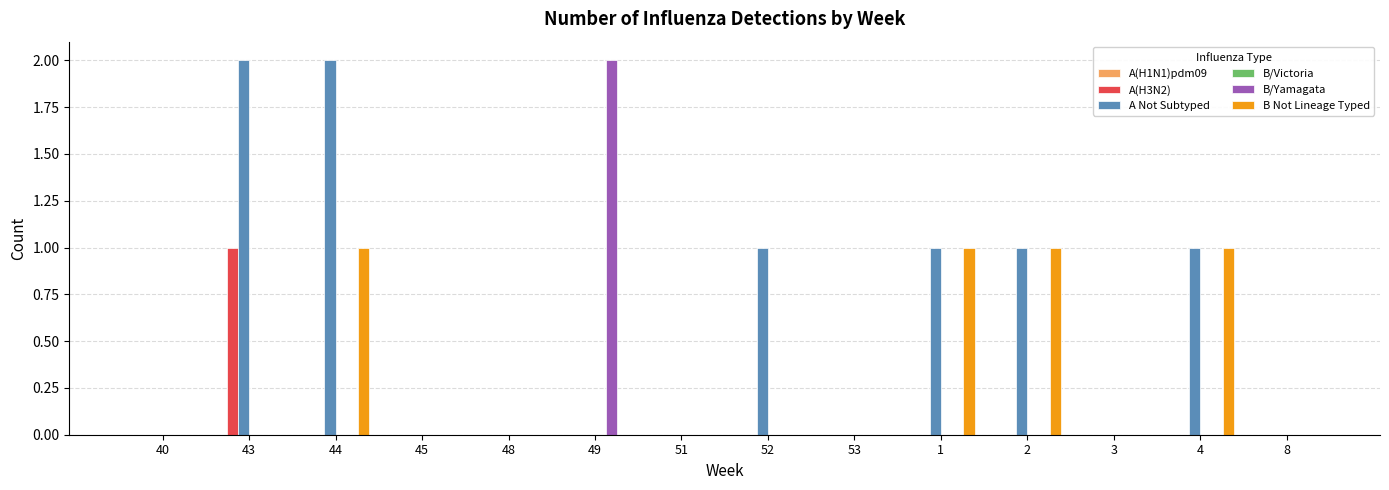

What is the sum of the A Not Subtyped values at 43 and 8?

2